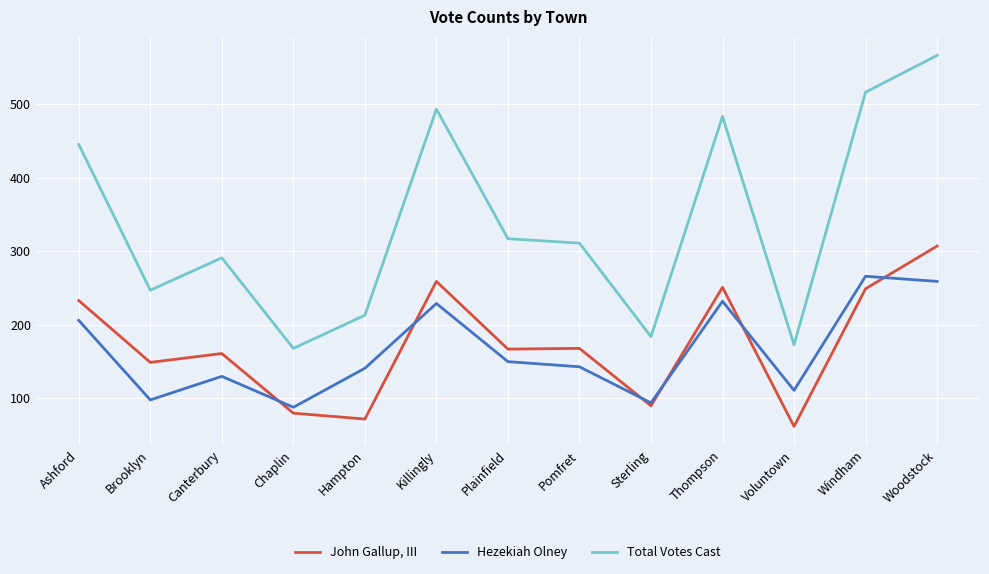

True or false: Total Votes Cast and John Gallup, III cross at least once.

False